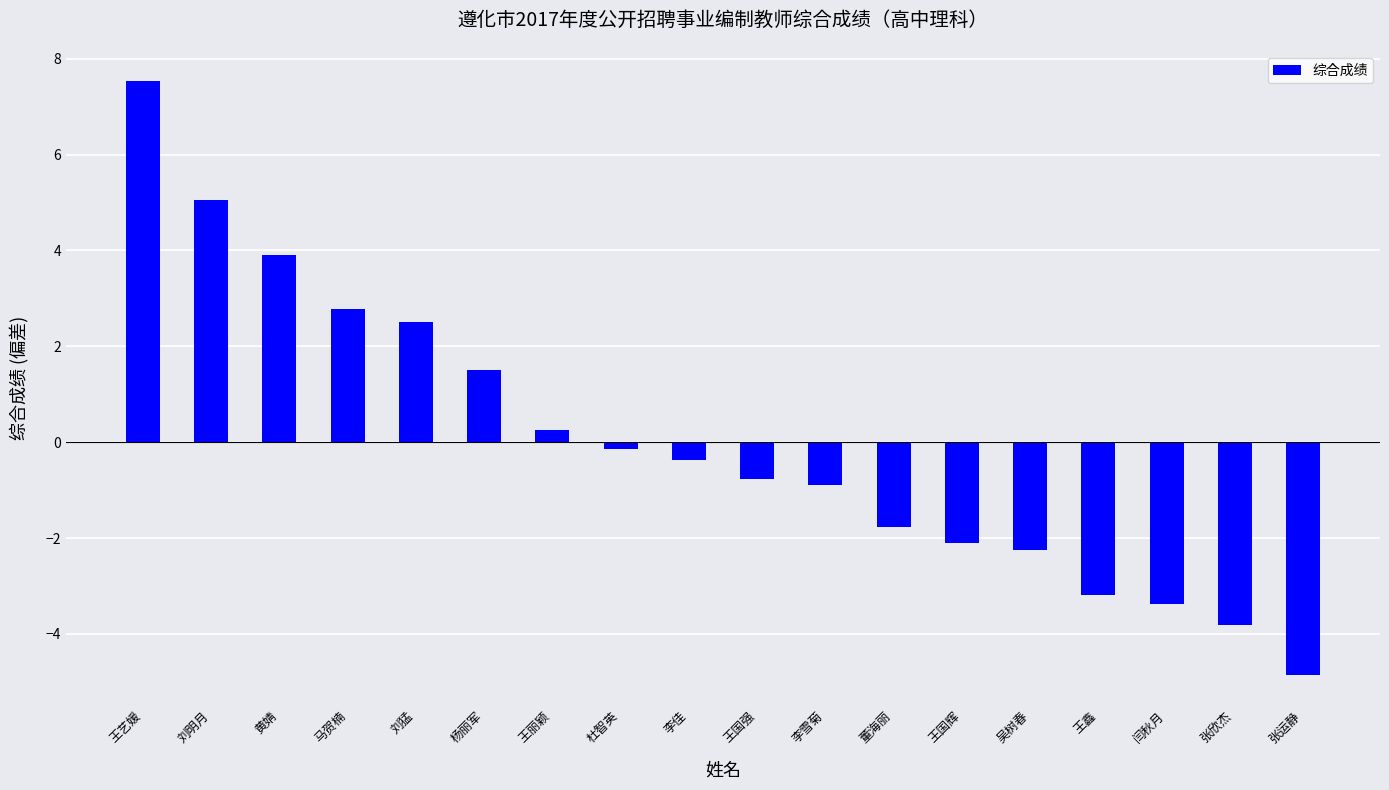

Rank the categories by value from highest to lowest.

王艺媛, 刘明月, 黄婧, 马贺楠, 刘猛, 杨丽军, 王丽颖, 杜智英, 李佳, 王国强, 李雪菊, 董海丽, 王国辉, 吴树春, 王鑫, 闫秋月, 张欣杰, 张运静